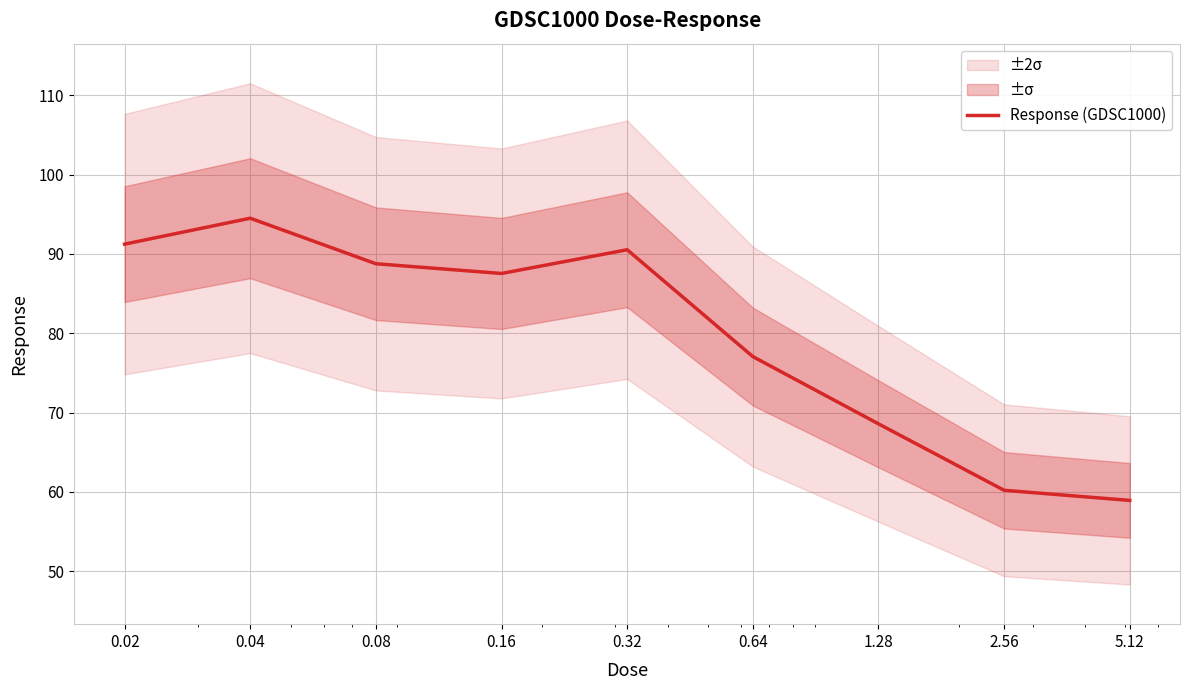

How many lines are shown in the chart?

1